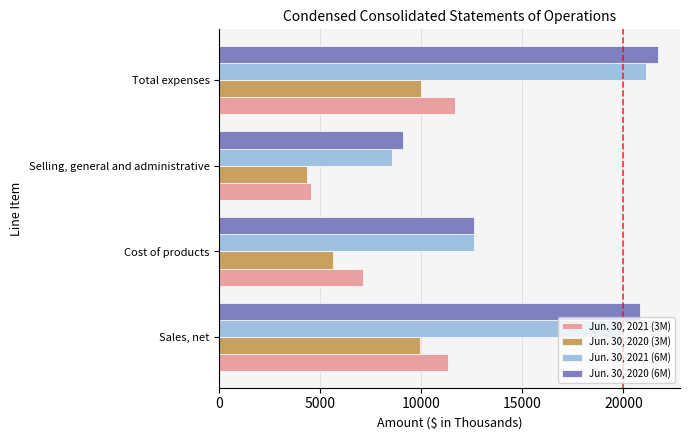

What is the spread (max minus min) of values at Cost of products?

6994